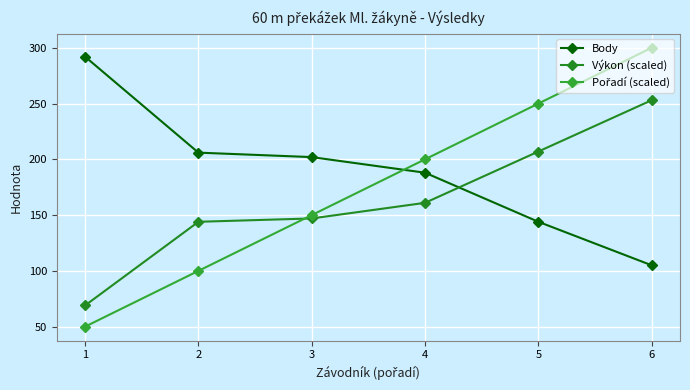

True or false: Výkon (scaled) and Pořadí (scaled) intersect in this chart.

True